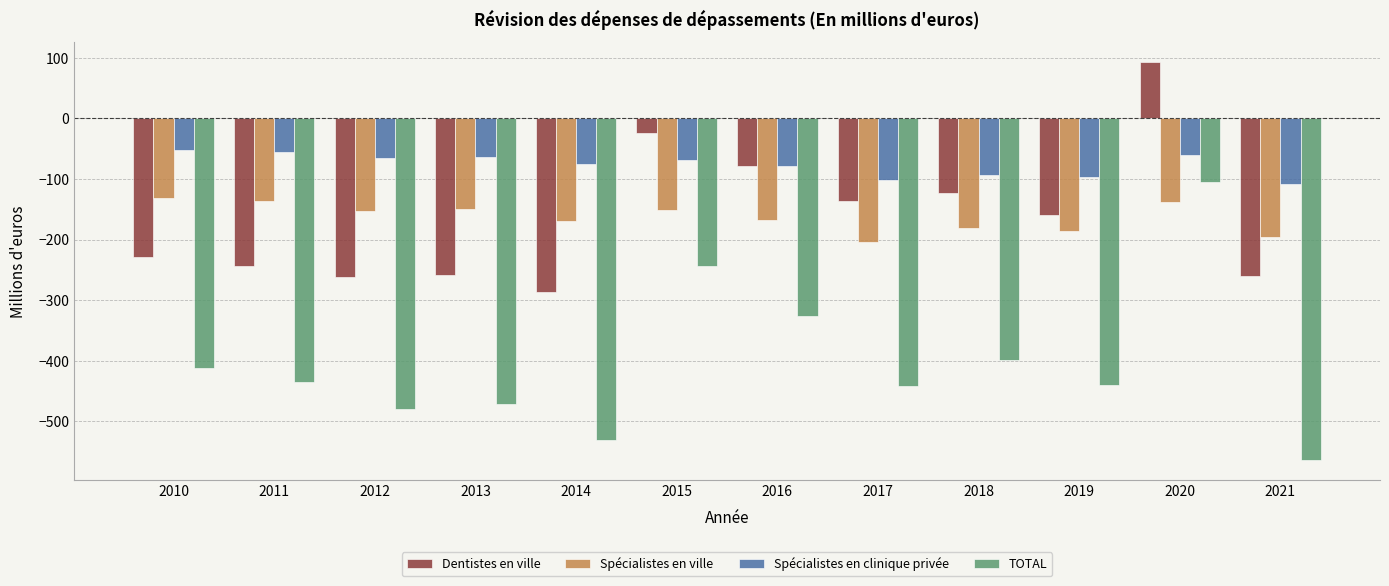

At which category is the sum across all series the highest?

2020